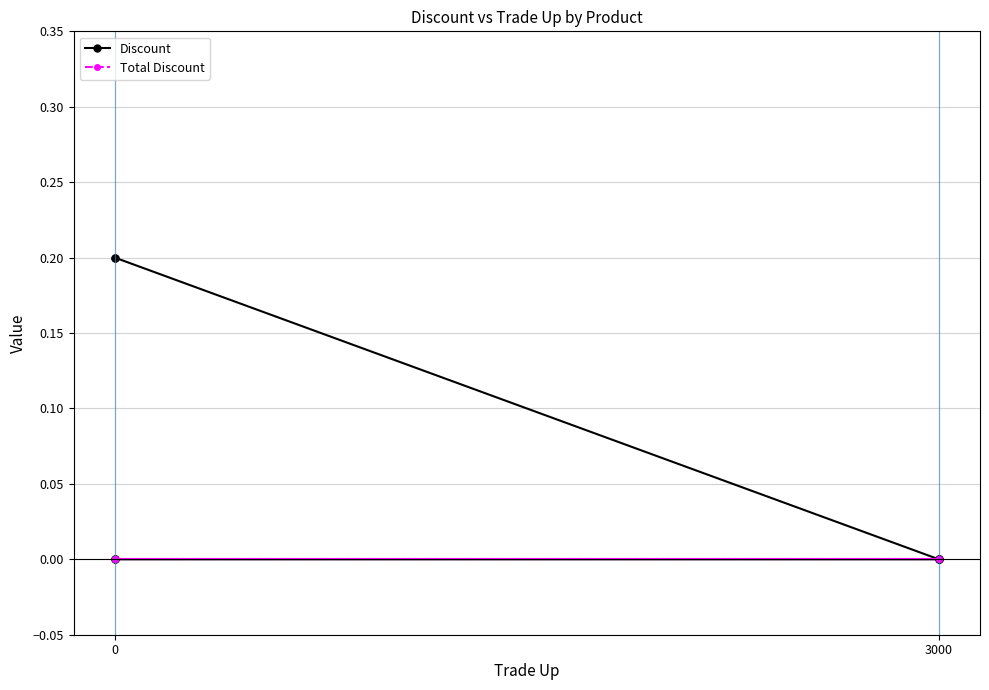

Which series has the largest total across all categories?

Discount